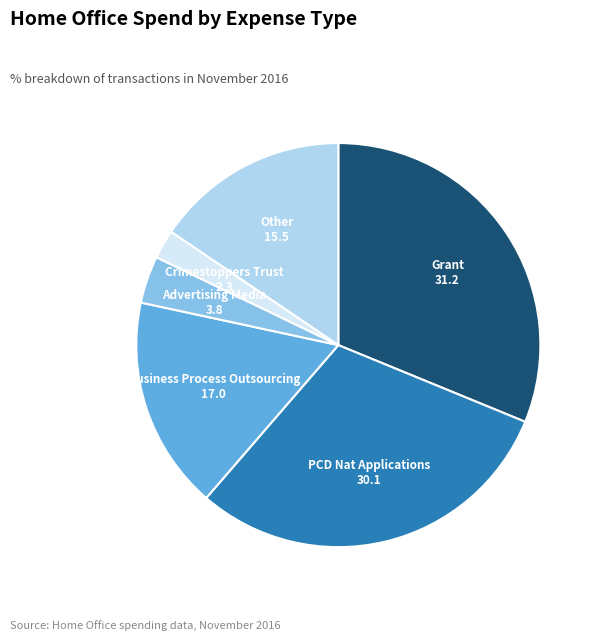

Which slice is the largest?

Grant